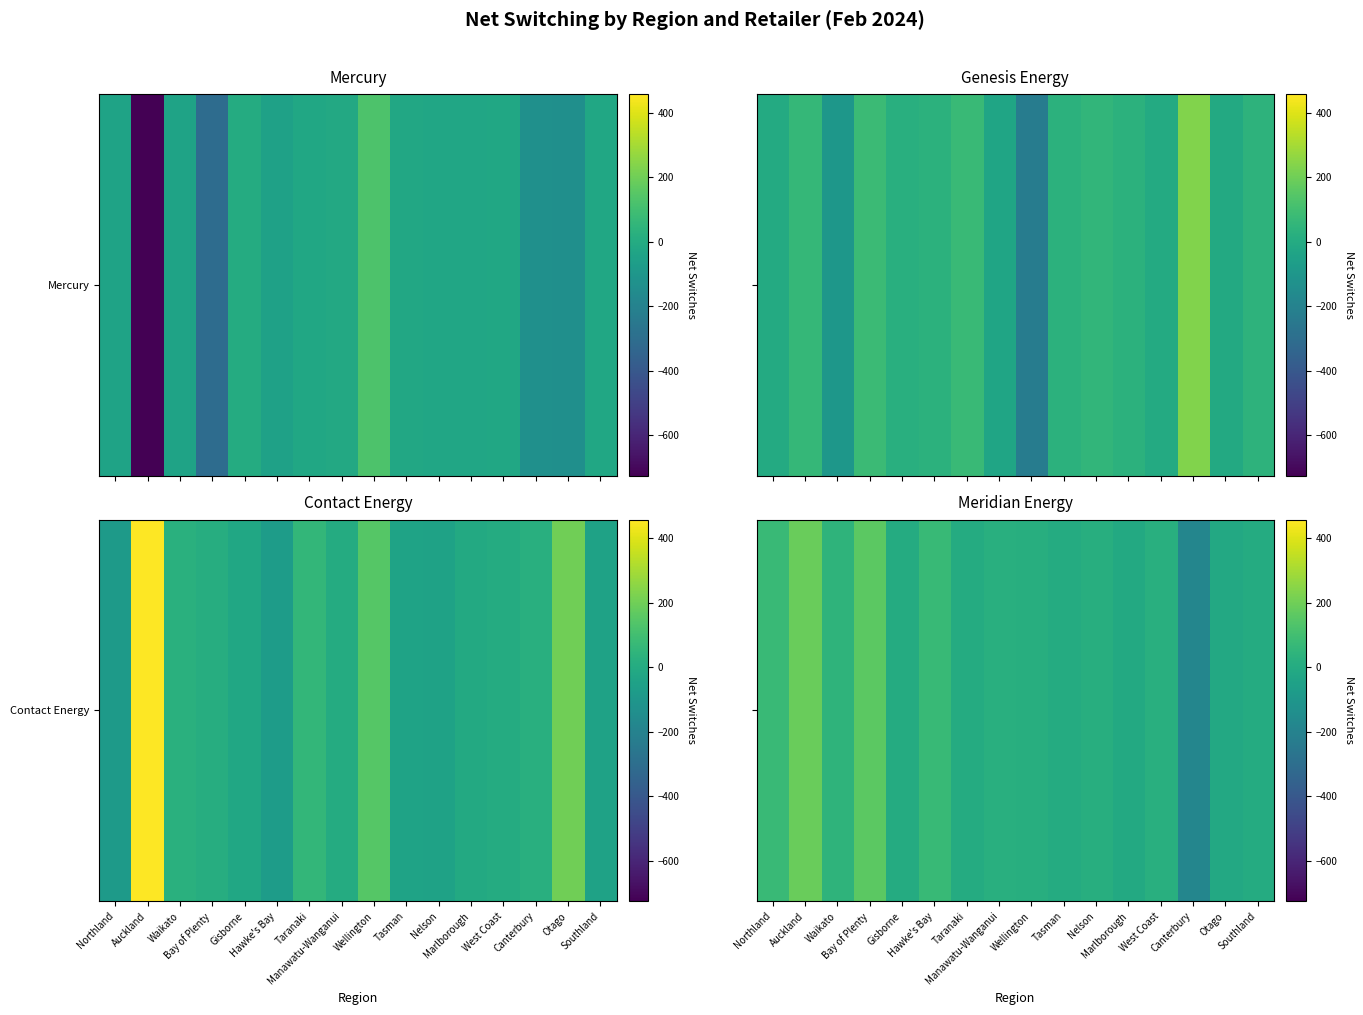

The value at Auckland is 301. True or false?

False